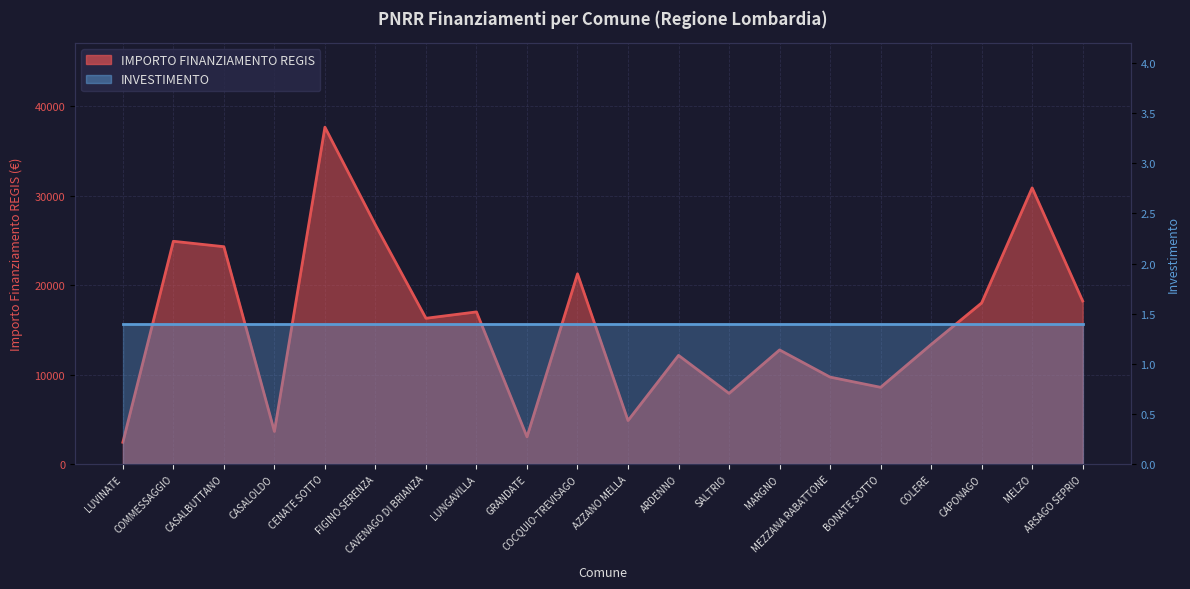

What is the label of the 10th point from the right?

AZZANO MELLA